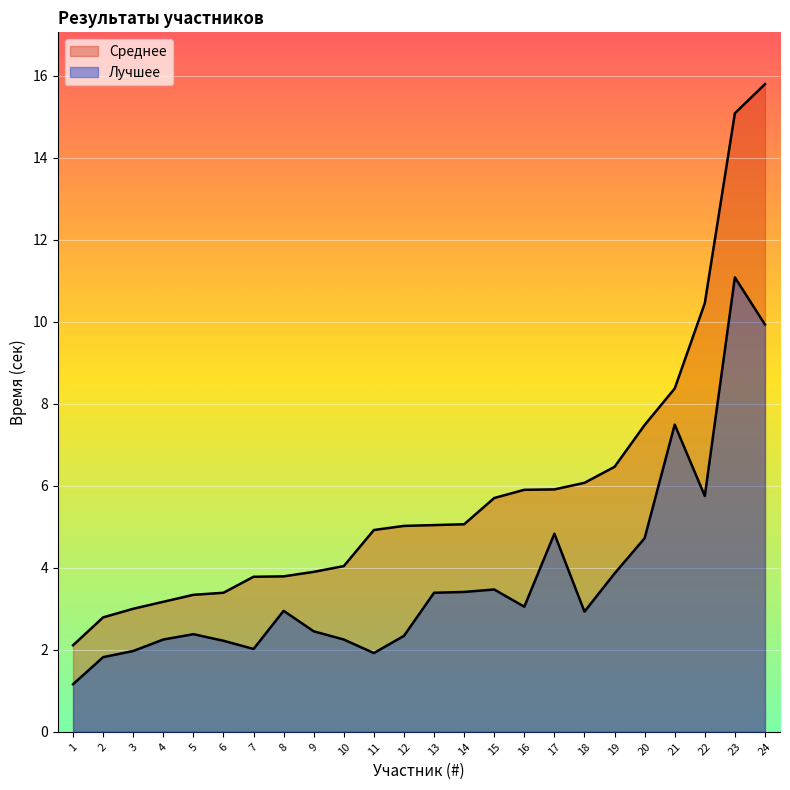

Rank the series at 1 from highest to lowest value.

Среднее, Лучшее